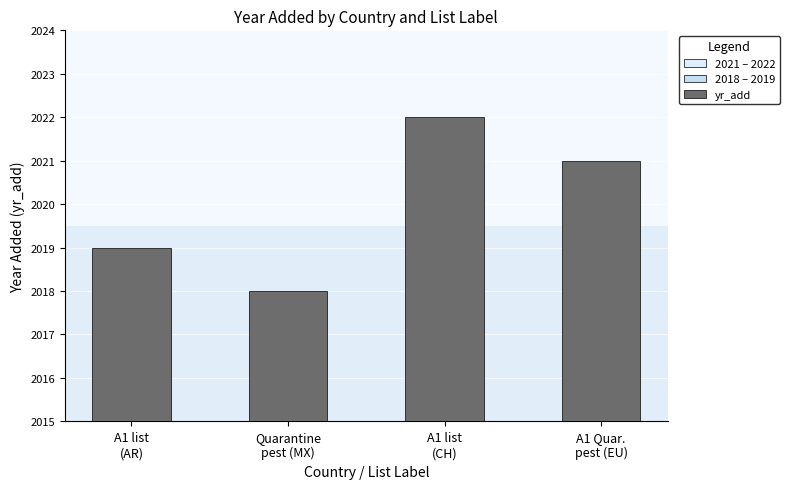

At which label is the value closest to 2020?

A1 list
(AR)